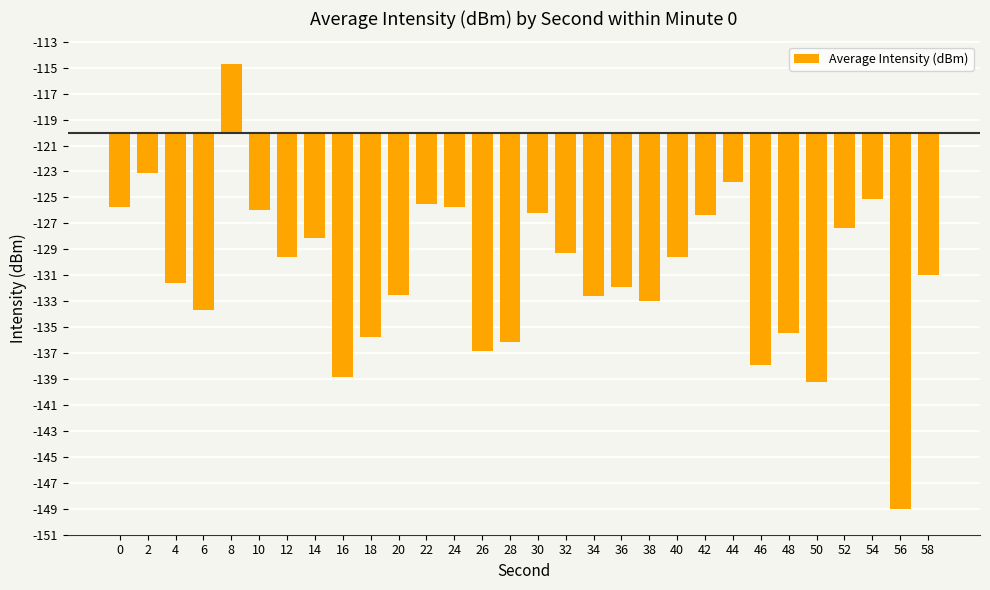

What is the smallest value displayed?

-29.0